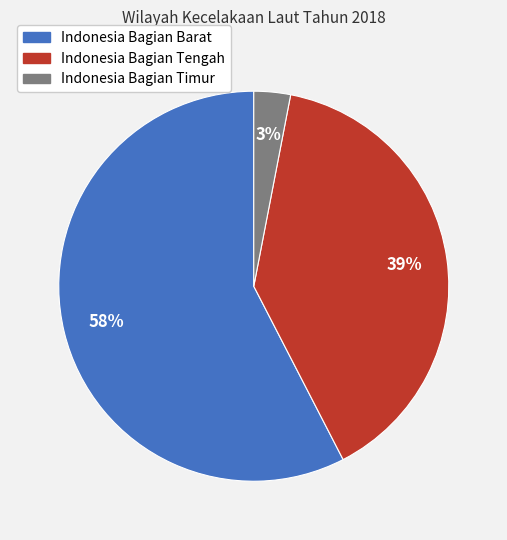

Which category has the smallest portion of the pie?

Indonesia Bagian Timur